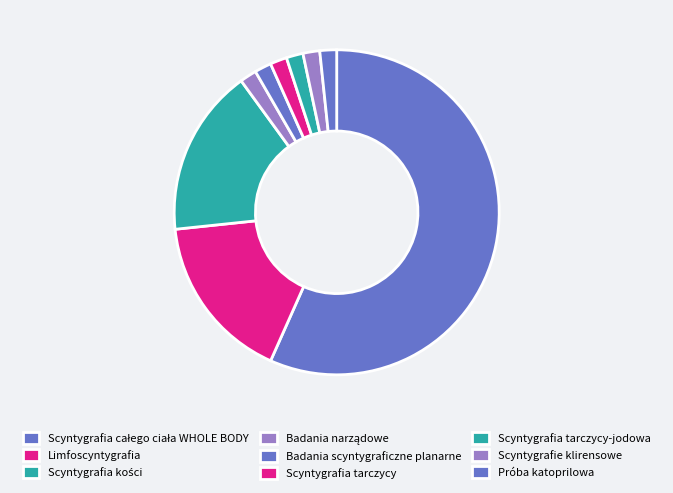

How many slices are in this pie chart?

9